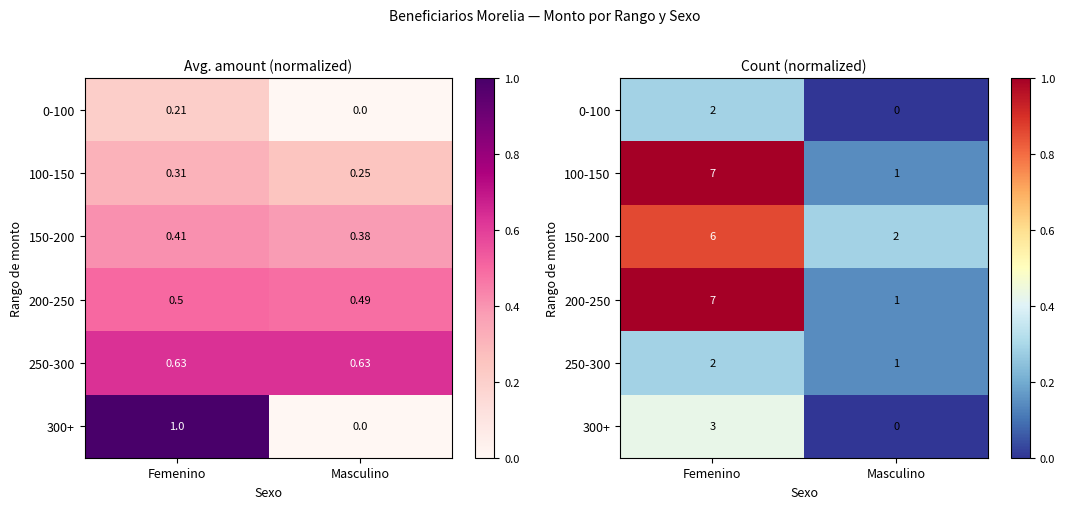

Where is 200-250 nearest to the value 0?

Masculino